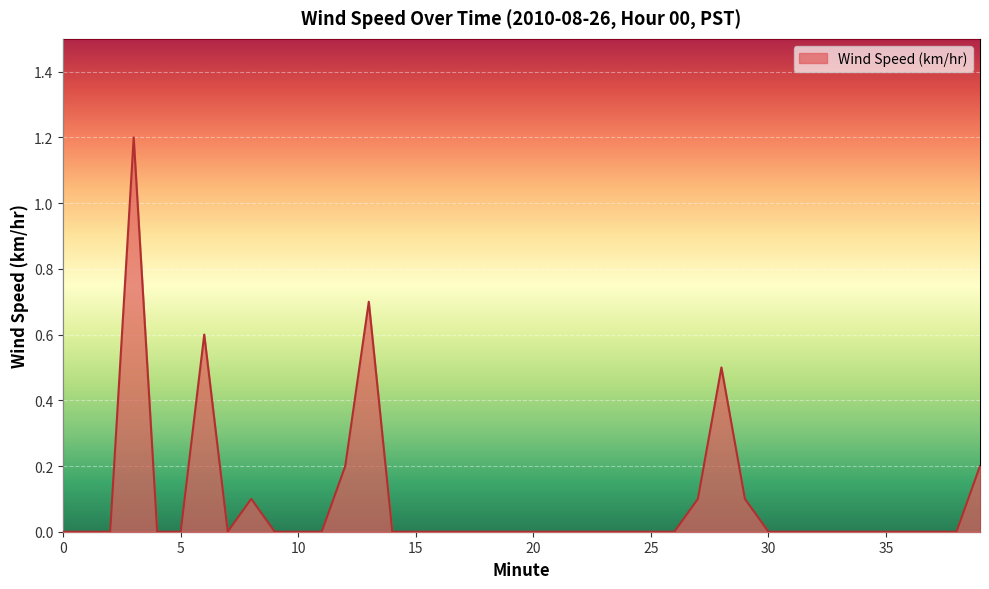

Reading left to right, list all the values displayed in this chart.

0.0	0.0	0.0	1.2	0.0	0.0	0.6	0.0	0.1	0.0	0.0	0.0	0.2	0.7	0.0	0.0	0.0	0.0	0.0	0.0	0.0	0.0	0.0	0.0	0.0	0.0	0.0	0.1	0.5	0.1	0.0	0.0	0.0	0.0	0.0	0.0	0.0	0.0	0.0	0.2